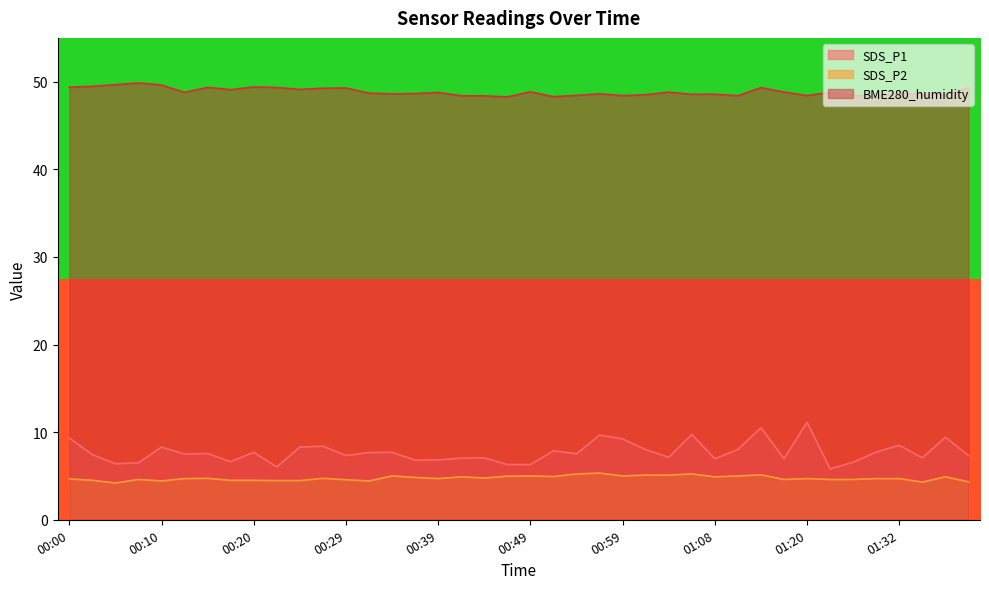

True or false: SDS_P2 has a value of 7.9 at 00:39.

False